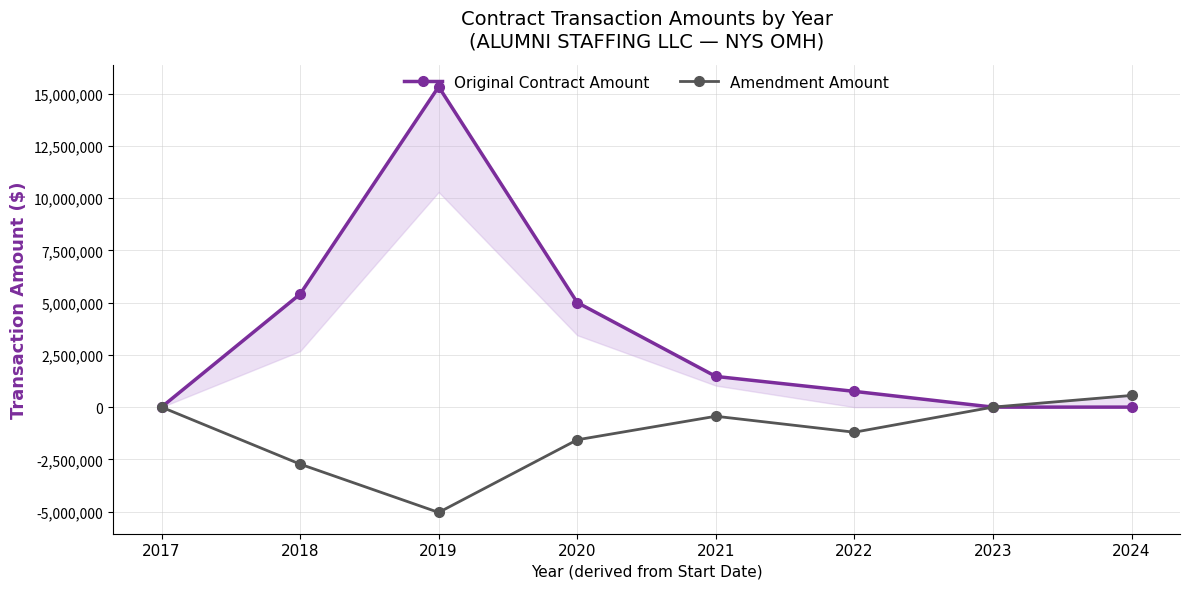

How many interior local valleys does the Amendment Amount series have?

2